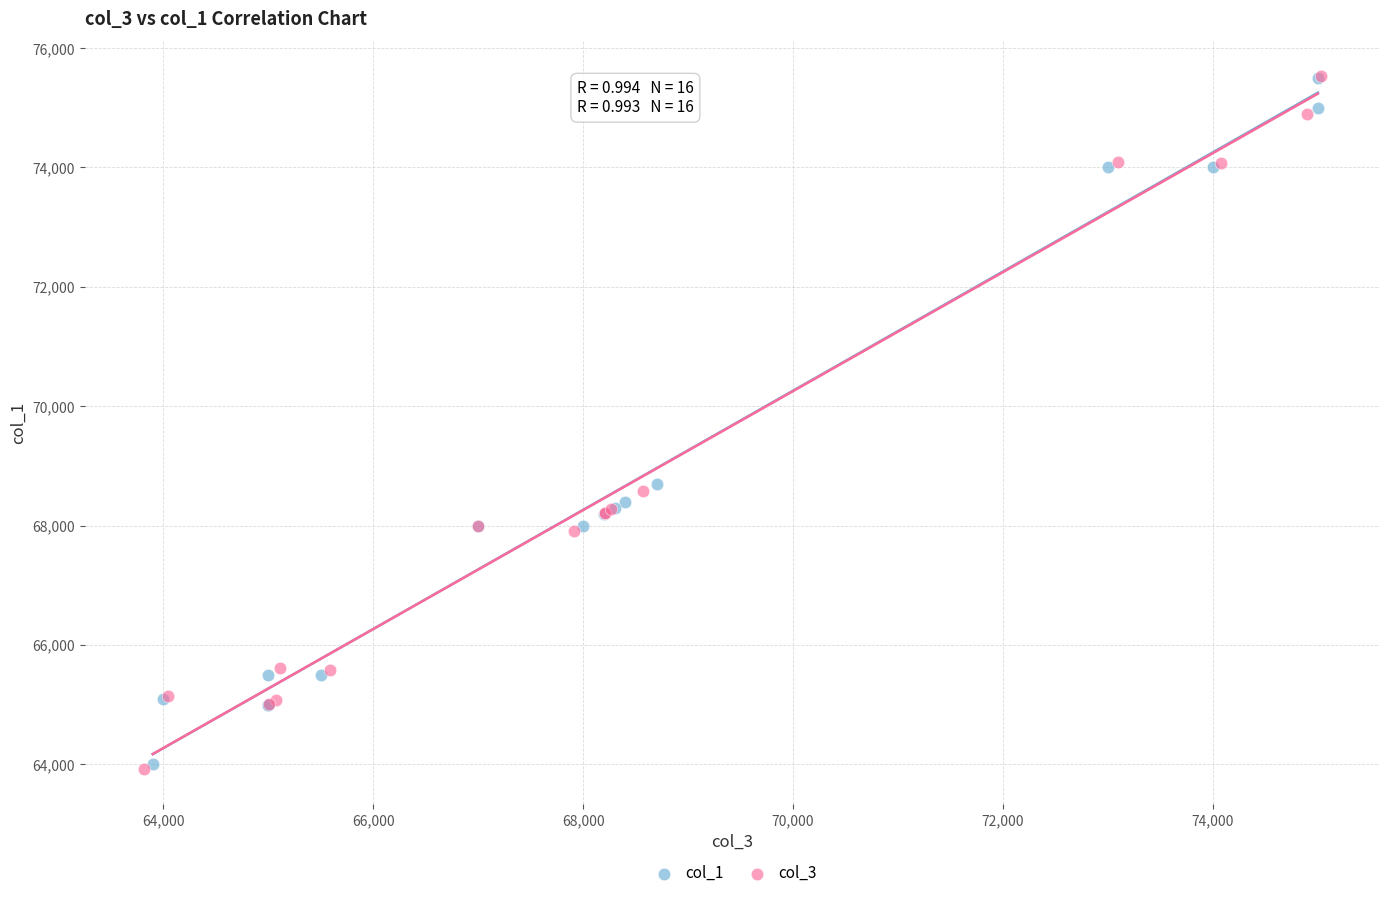

Which series has the widest spread of Y values?

col_3